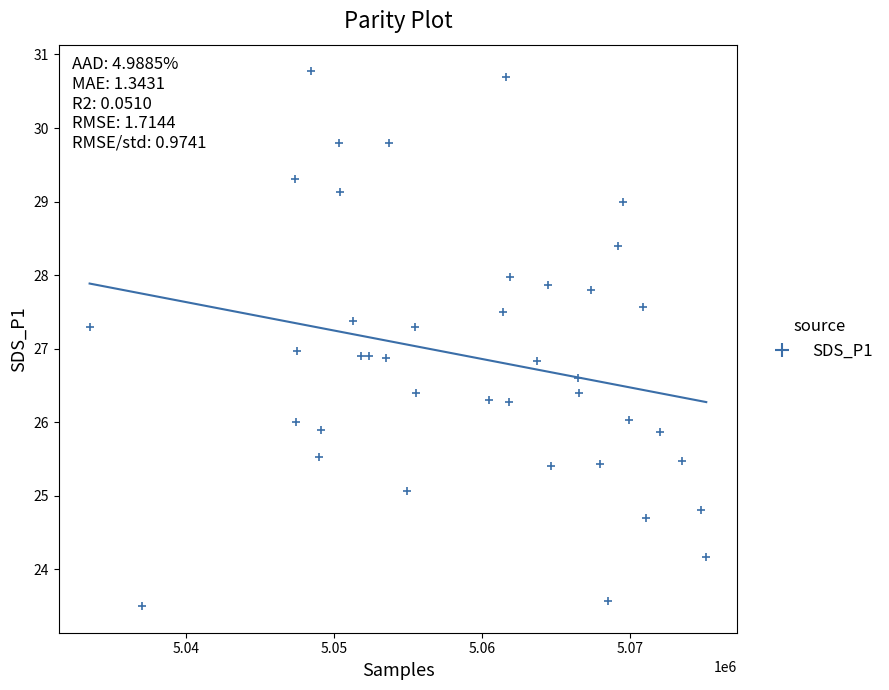

What is the range of X values (max minus min)?

41638.0